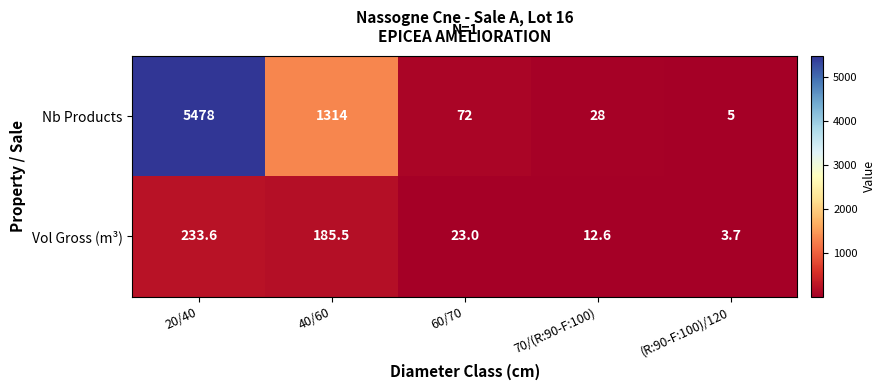

The value of Nb Products at 70/(R:90-F:100) is 28.0. True or false?

True